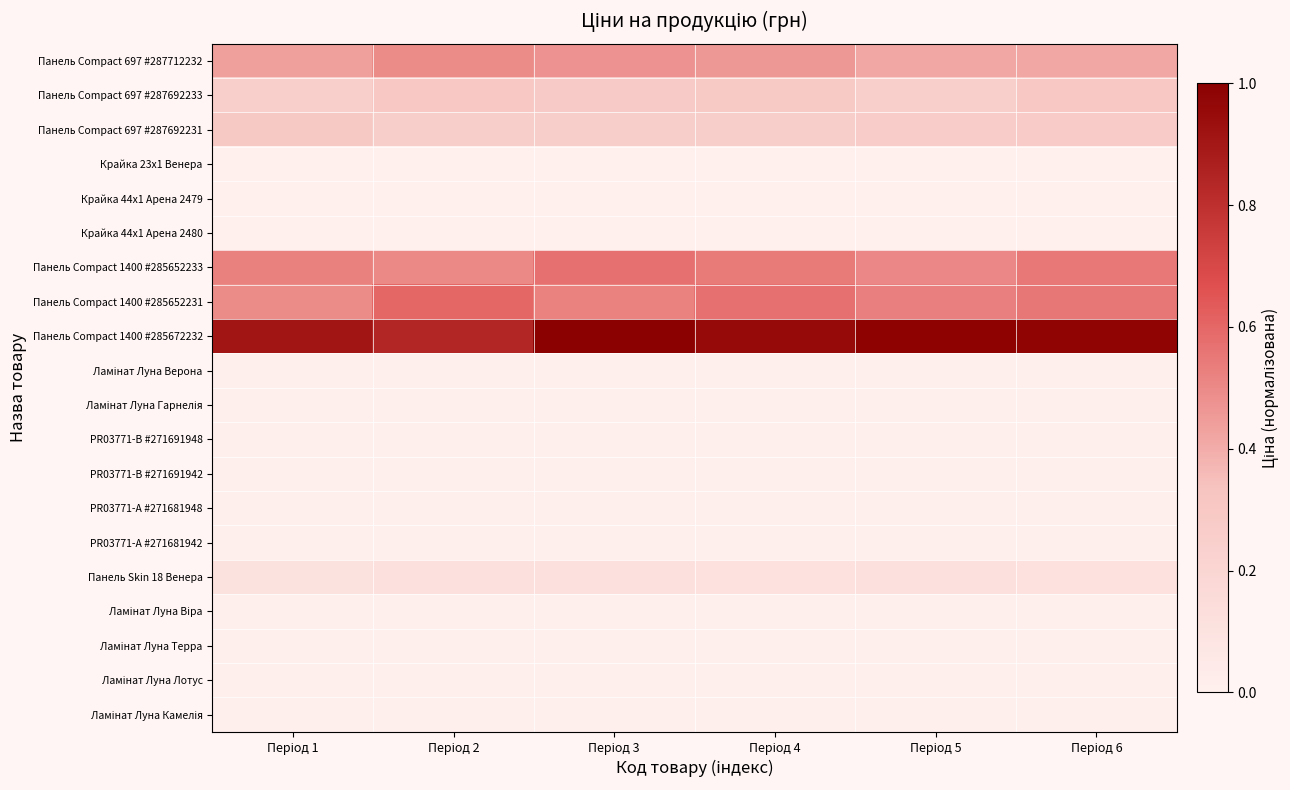

Which category has the highest value across all series?

Період 3